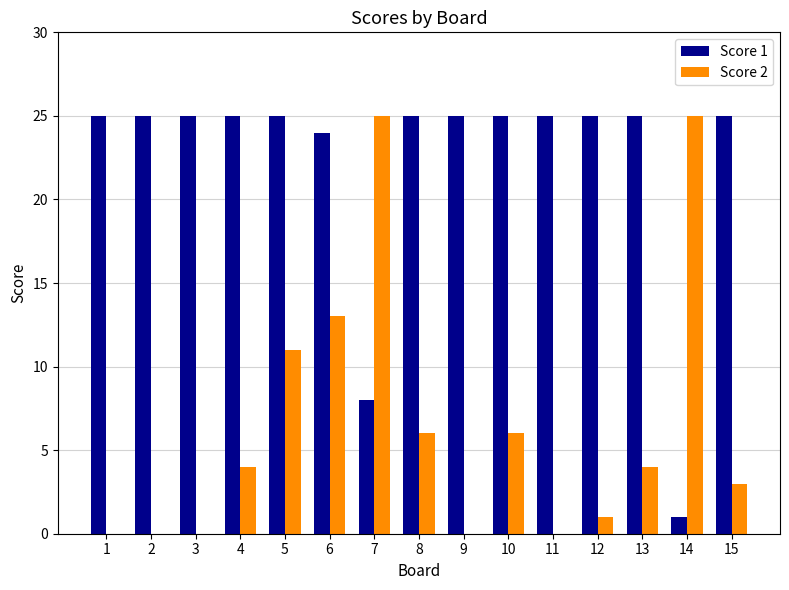

Are the bars horizontal?

No